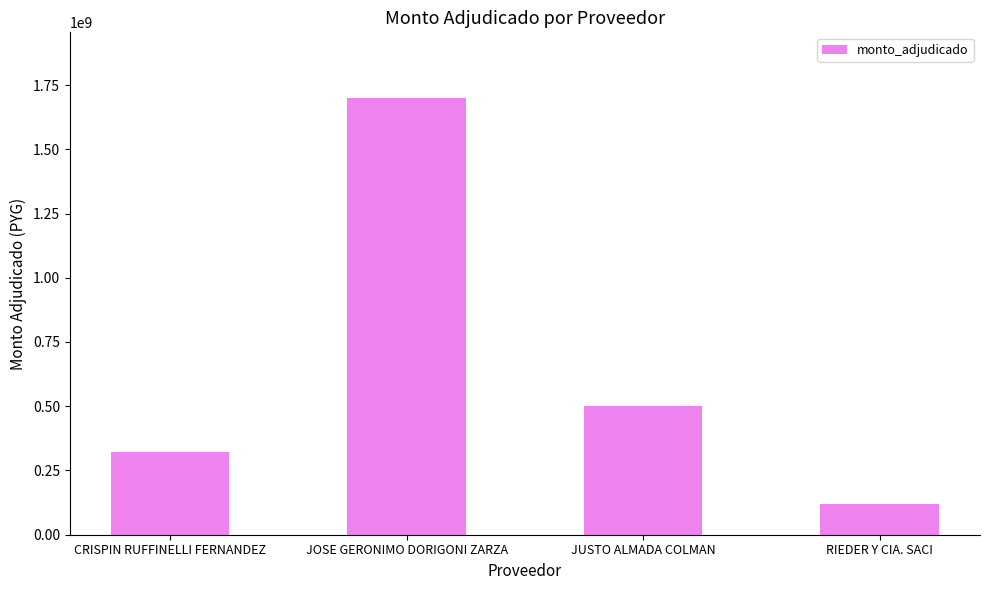

Rank the categories by value from highest to lowest.

JOSE GERONIMO DORIGONI ZARZA, JUSTO ALMADA COLMAN, CRISPIN RUFFINELLI FERNANDEZ, RIEDER Y CIA. SACI